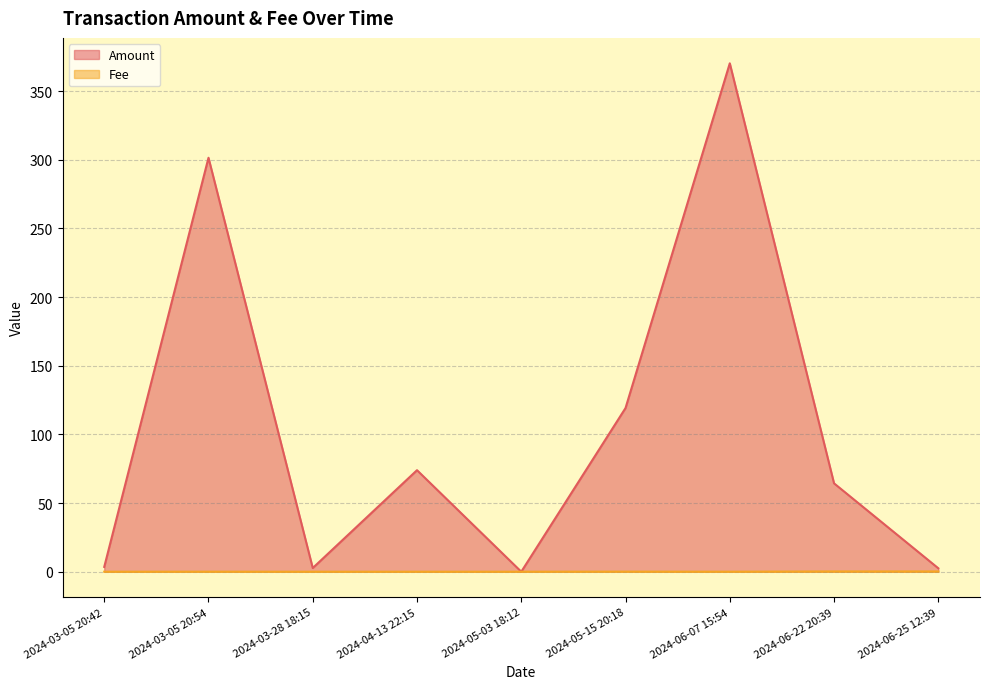

Which category has the highest value across all series?

2024-06-07 15:54